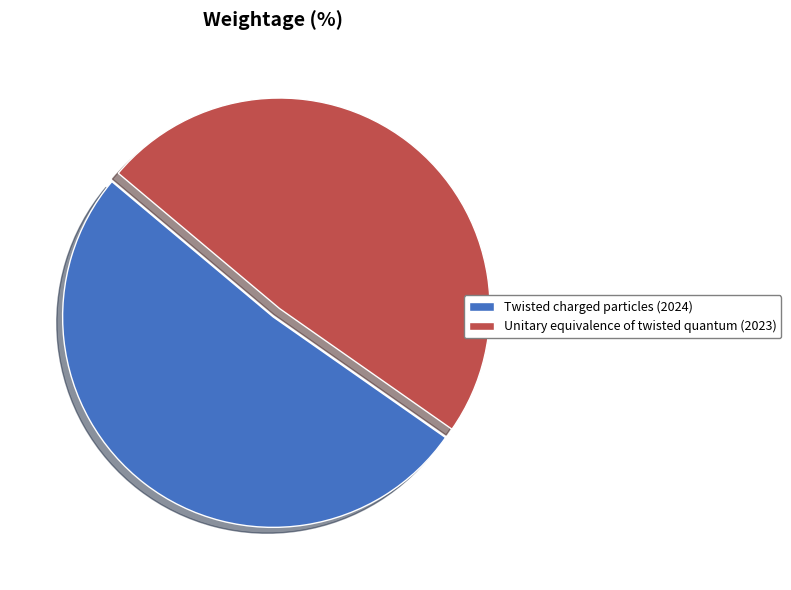

Which has a higher value, Unitary equivalence of twisted quantum (2023) or Twisted charged particles (2024)?

Twisted charged particles (2024)